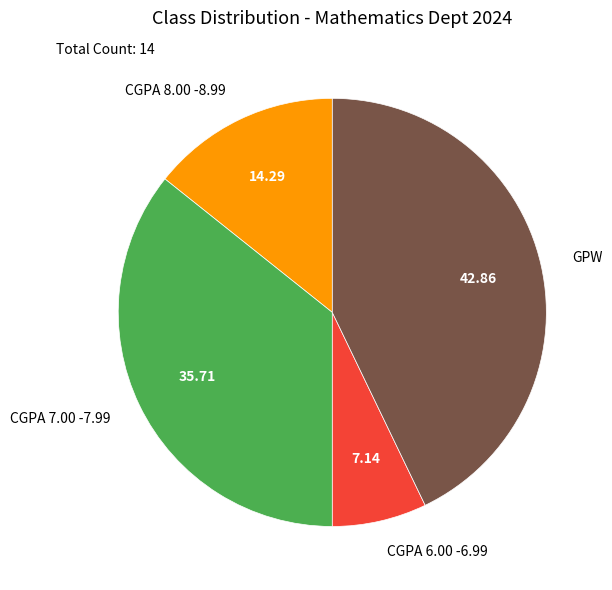

Is there any slice that represents more than half of the pie?

No